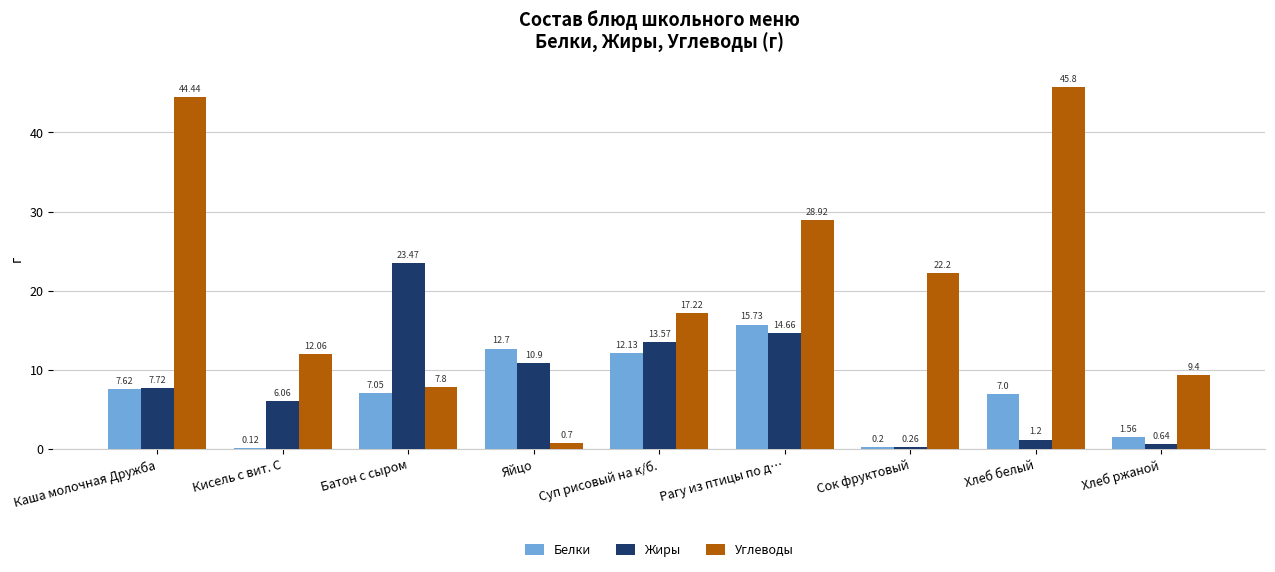

Where does the Углеводы series first go above 17?

Каша молочная Дружба